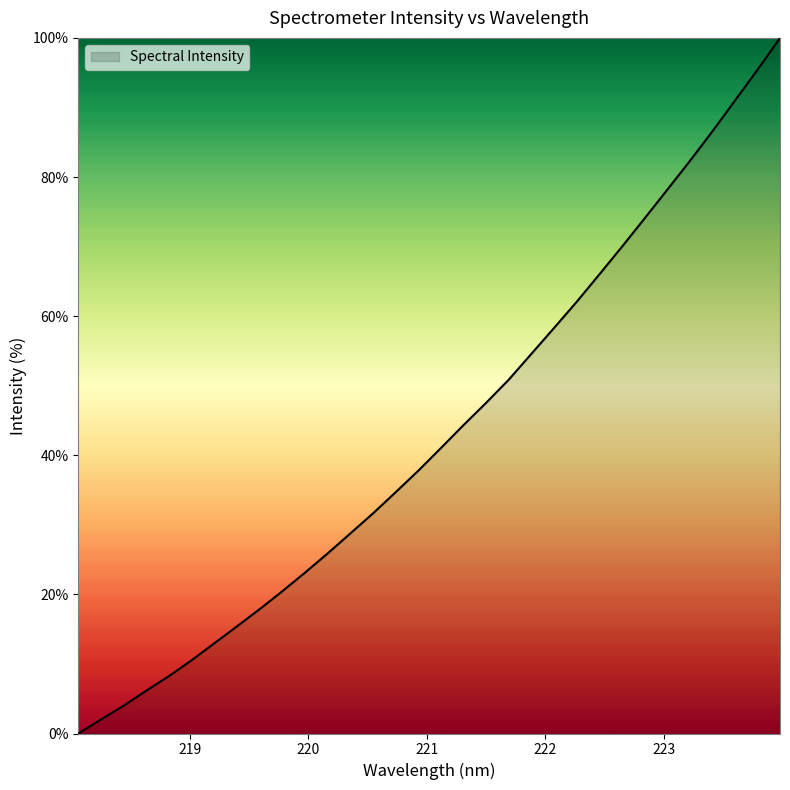

What is the greatest value displayed?

100.0